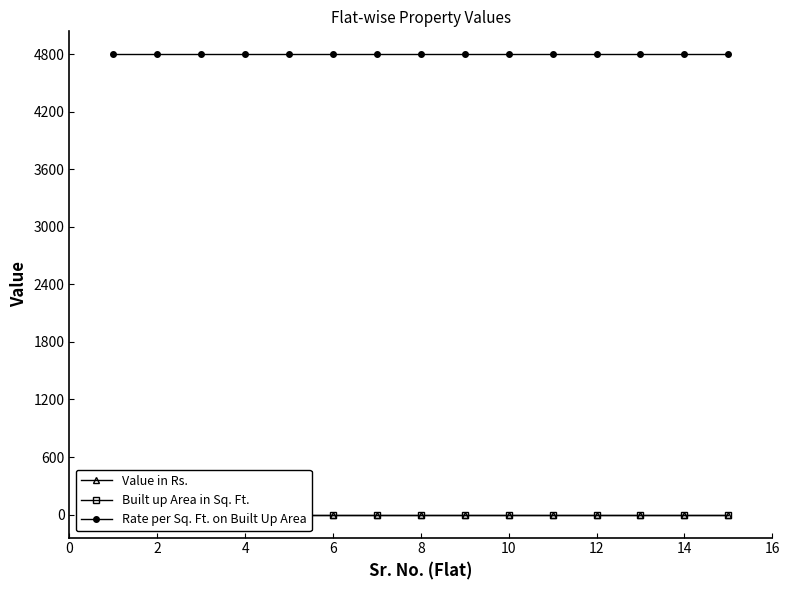

What is the difference between the highest and lowest values at 12?

4800